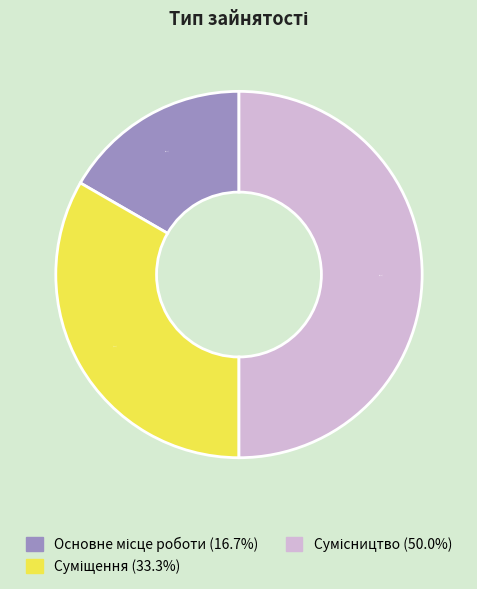

Count the number of slices in the pie.

3